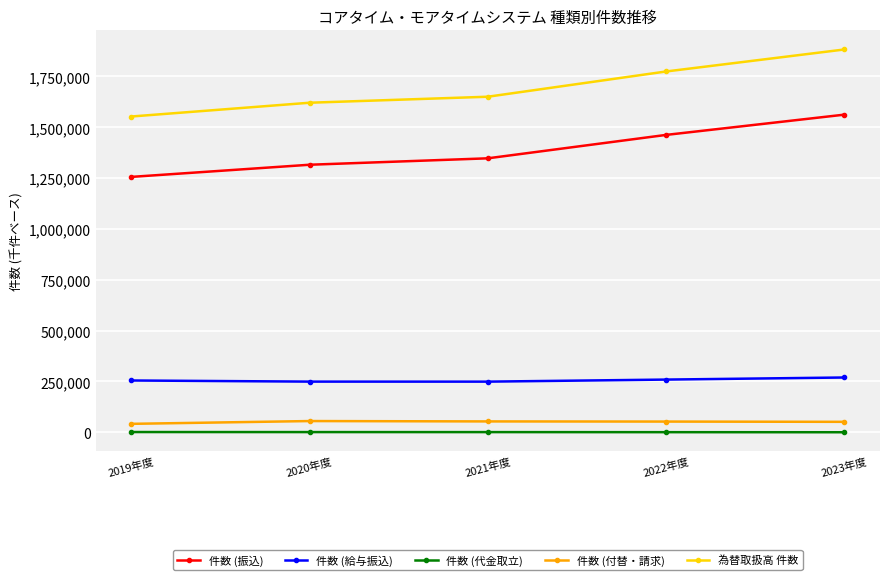

What is the sum of the 件数 (代金取立) values at 2021年度 and 2022年度?

1129